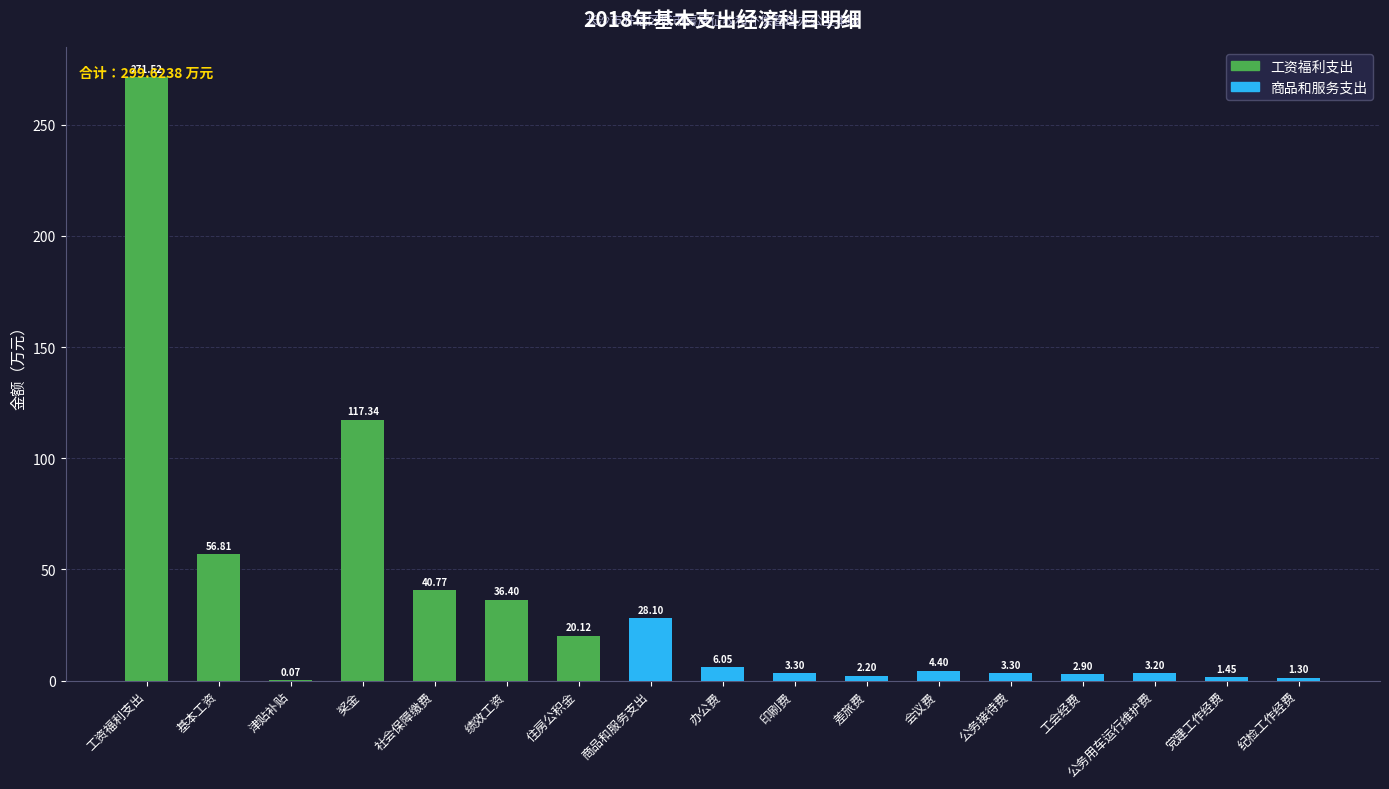

At which label does the data first exceed 4?

工资福利支出